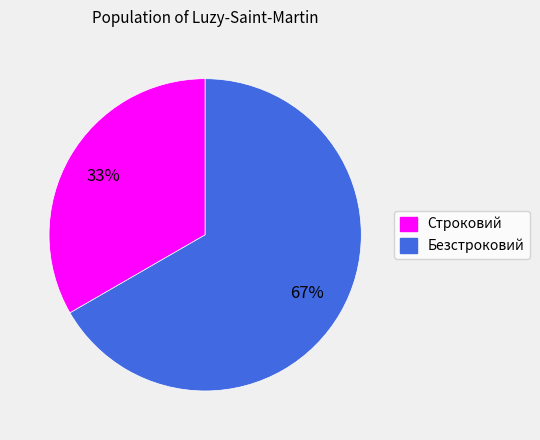

Which slice is the largest?

Безстроковий